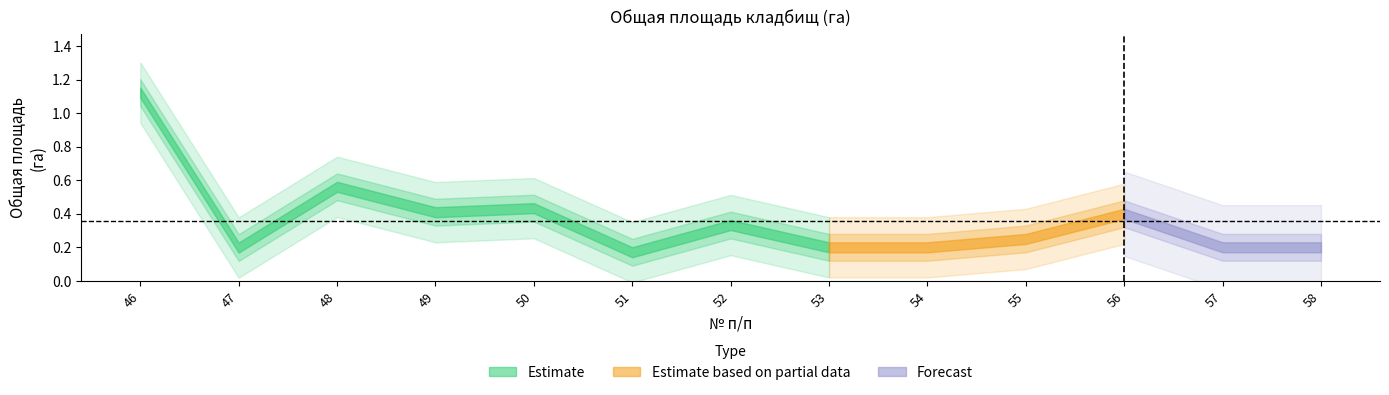

Reading right to left, list all the values displayed in this chart.

58=0.2	57=0.2	56=0.4	55=0.2	54=0.2	53=0.2	52=0.3	51=0.2	50=0.4	49=0.4	48=0.6	47=0.2	46=1.1